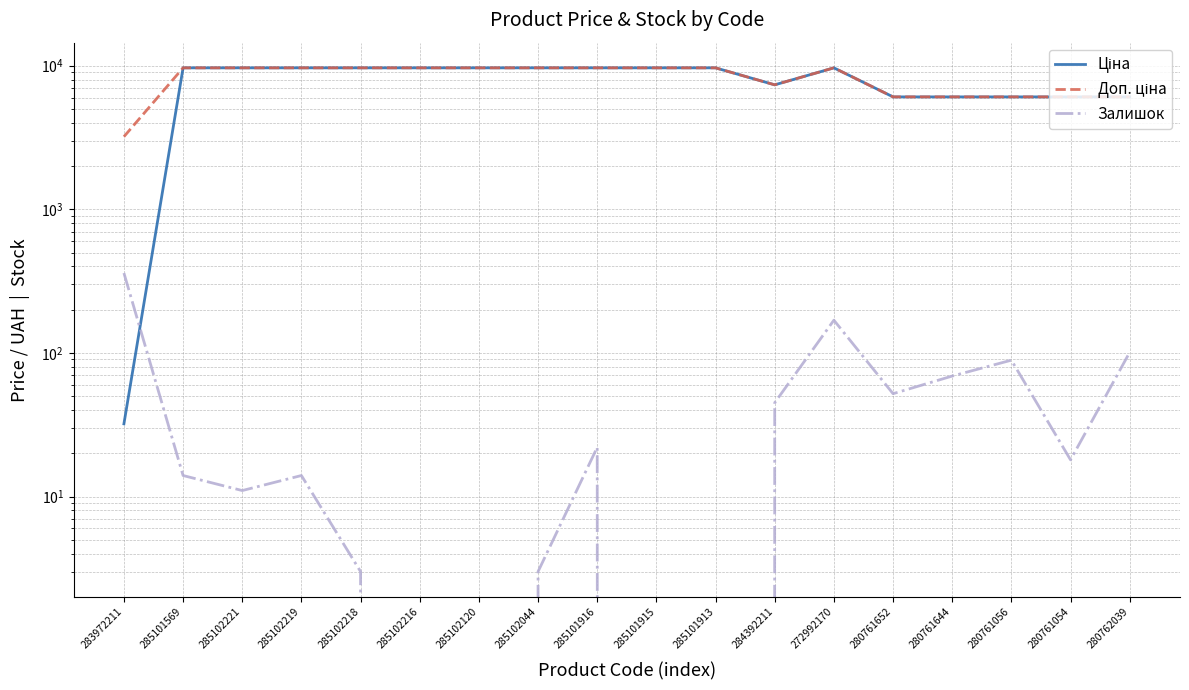

At which category is the sum across all series the highest?

272992170